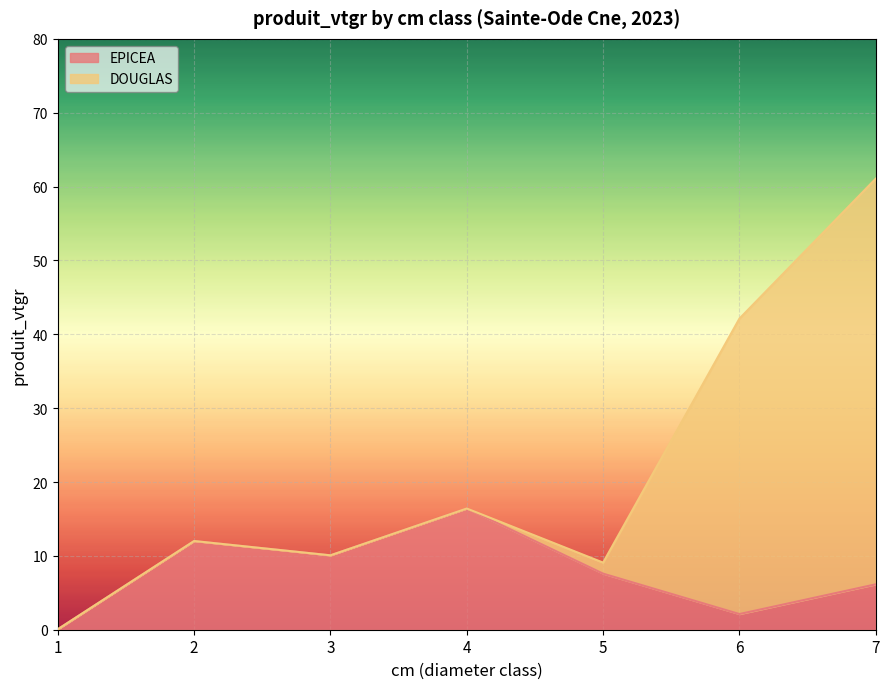

The EPICEA series shows 6.5 at 3. True or false?

False